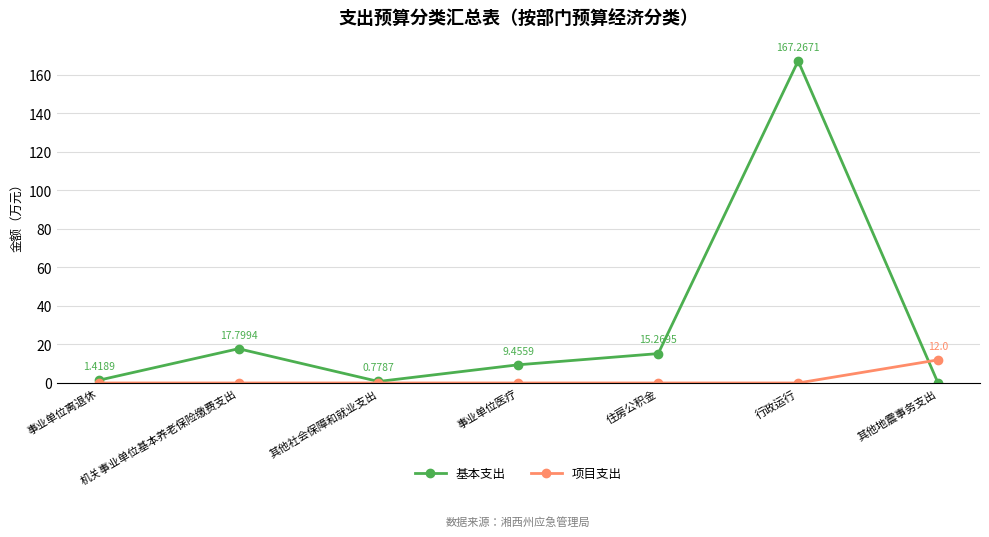

Rank the series by their maximum value, from lowest to highest.

项目支出, 基本支出